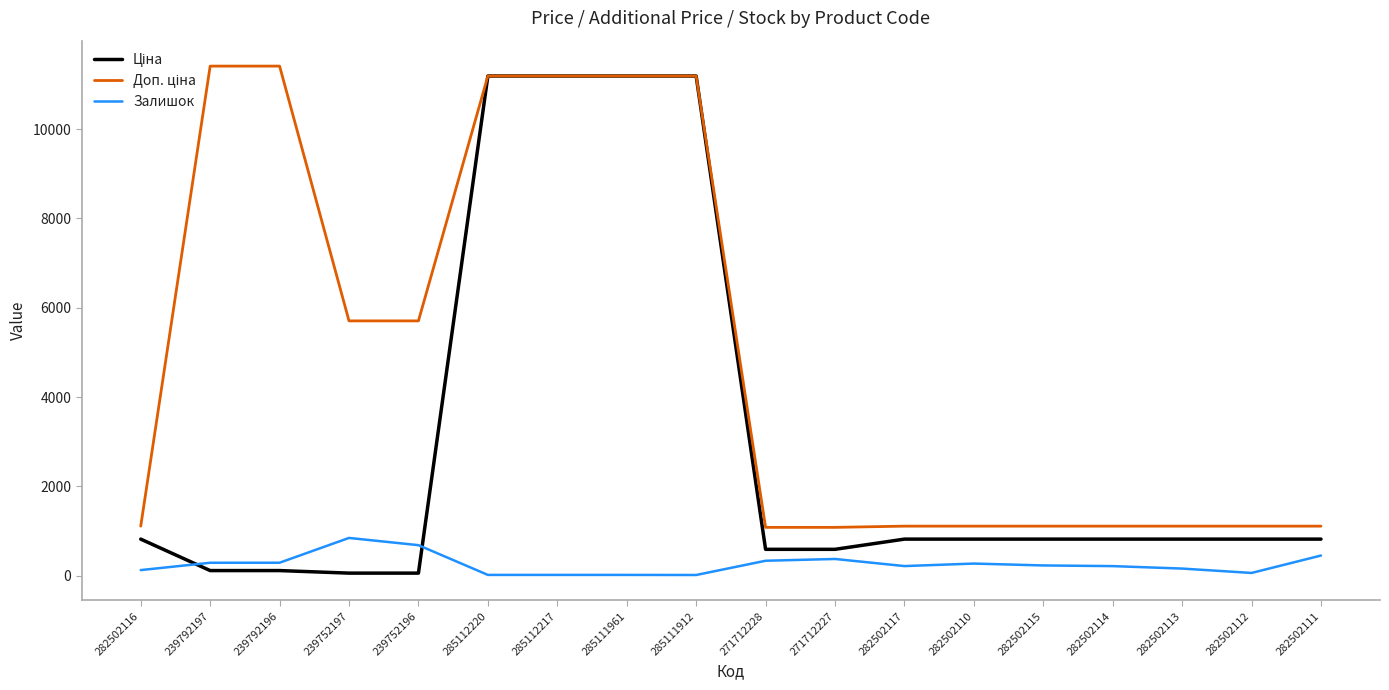

Does the chart have visible grid lines?

No